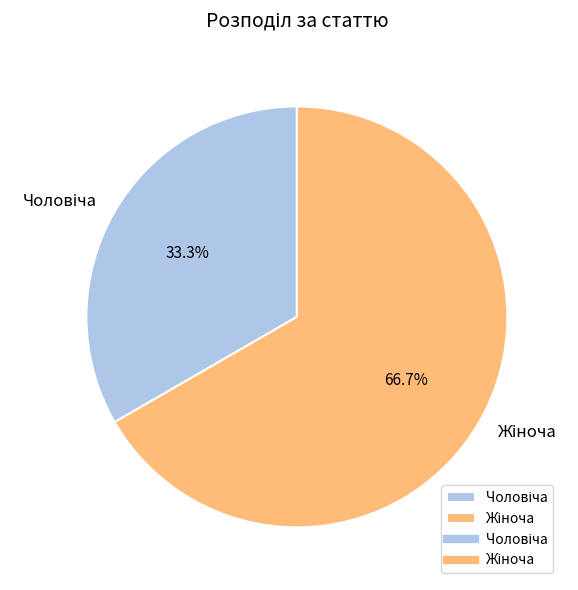

Does any single category account for the majority?

Yes